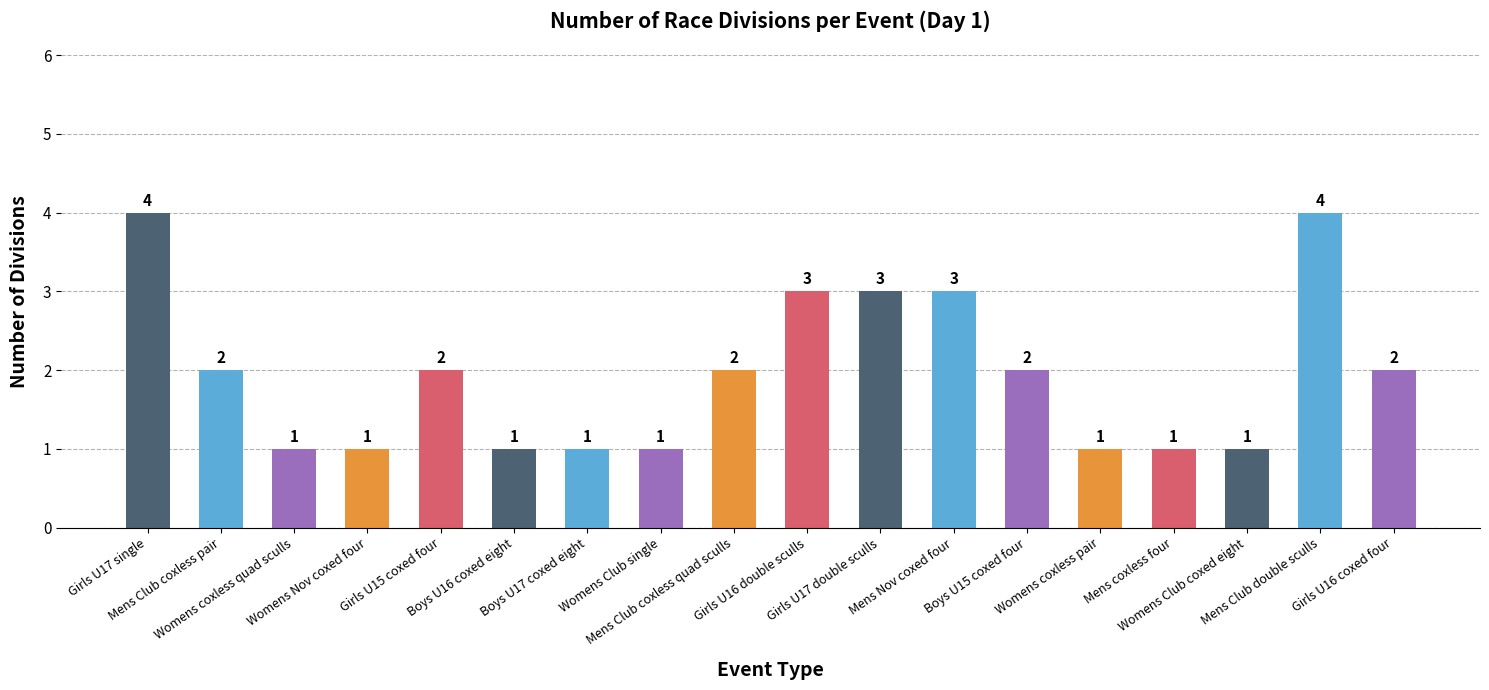

What is the label of the 11th bar from the left?

Girls U17 double sculls